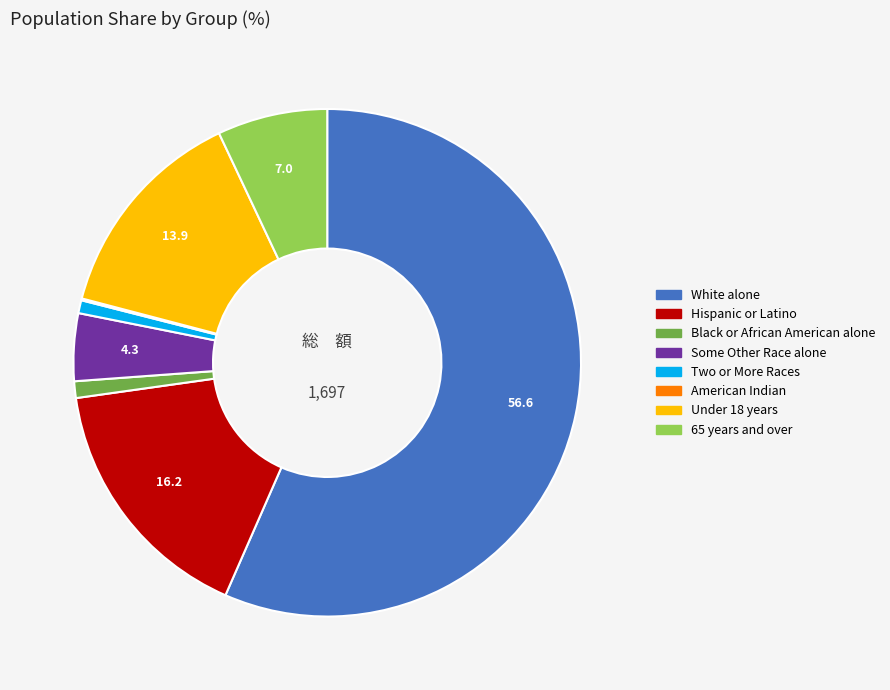

Does any single category account for the majority?

Yes